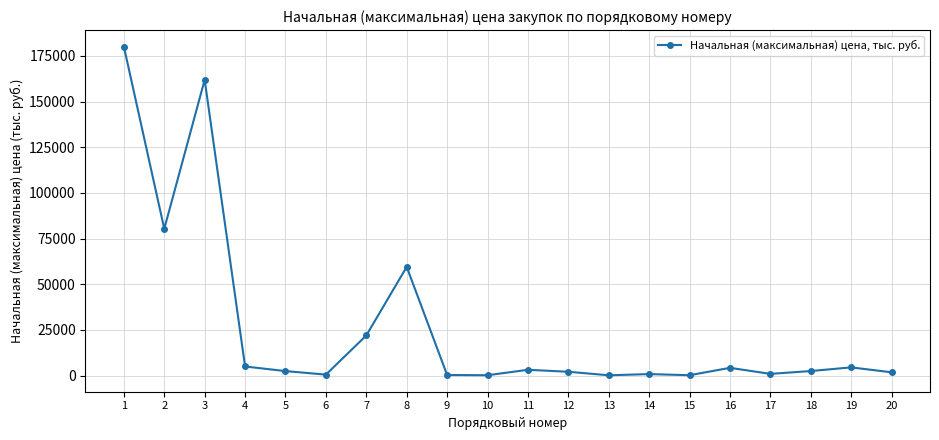

True or false: there are more than 2 points higher than both neighbors.

True